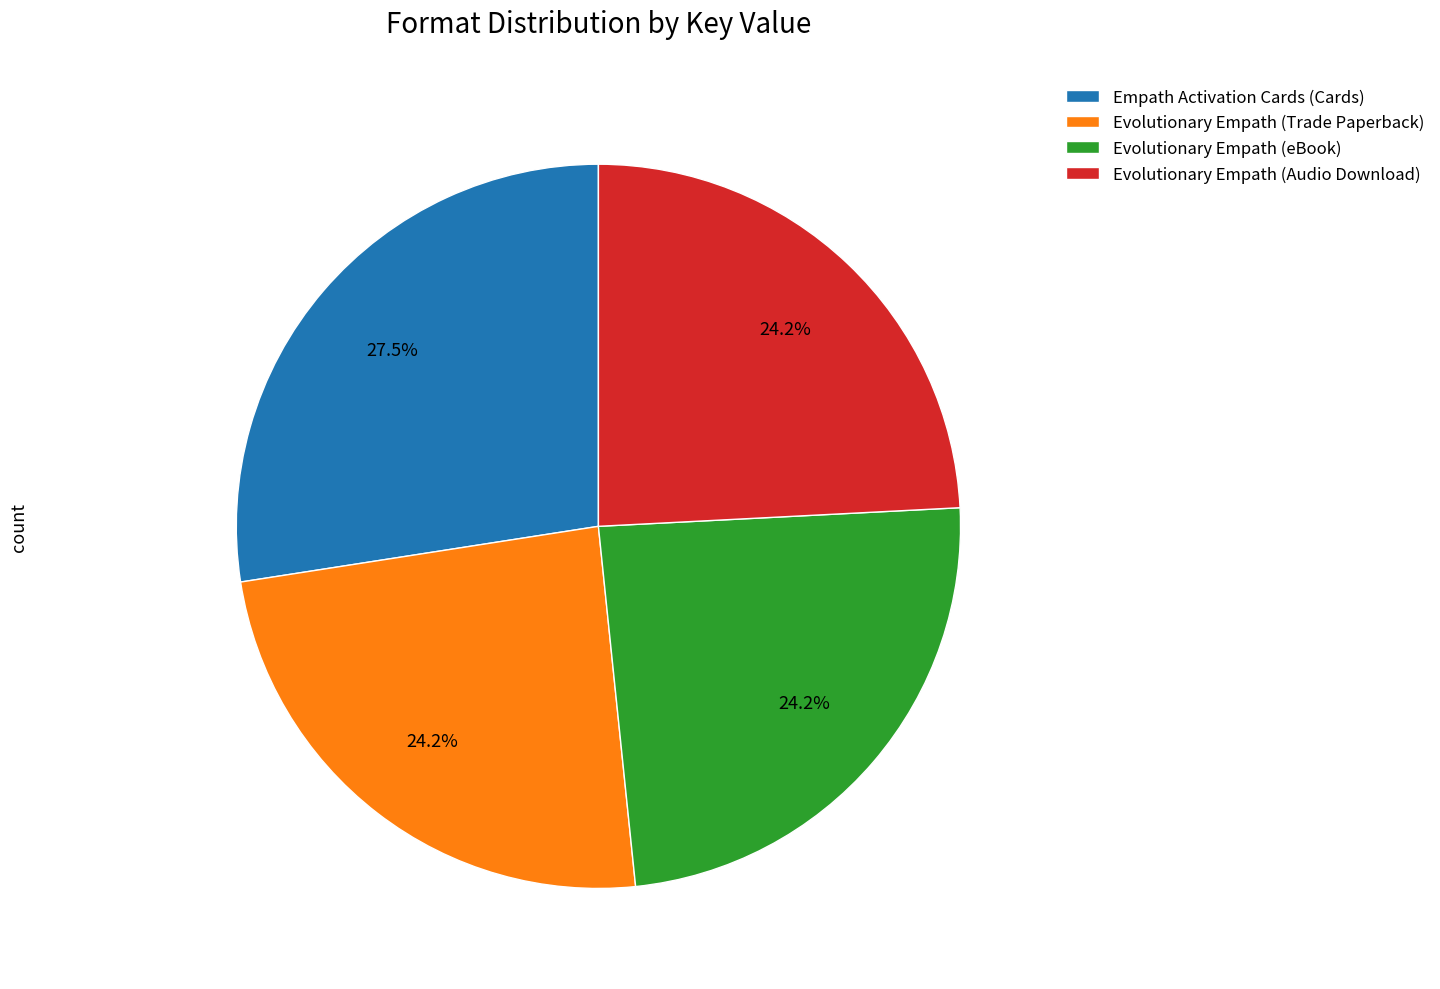

What is the largest slice in the pie chart?

Empath Activation Cards (Cards)